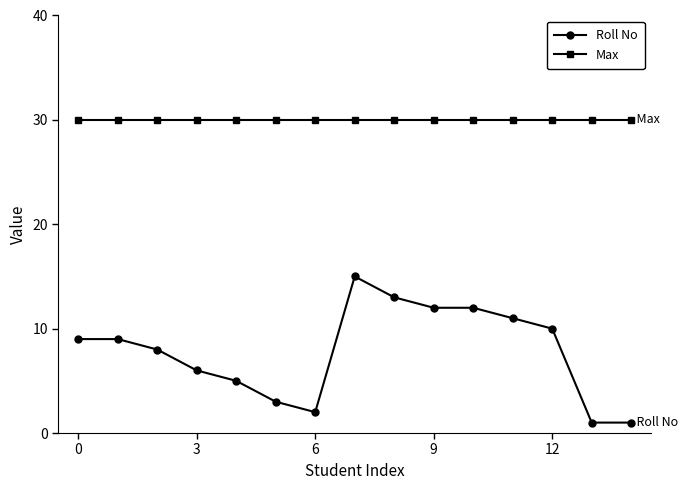

Which series has the largest range (max minus min)?

Roll No